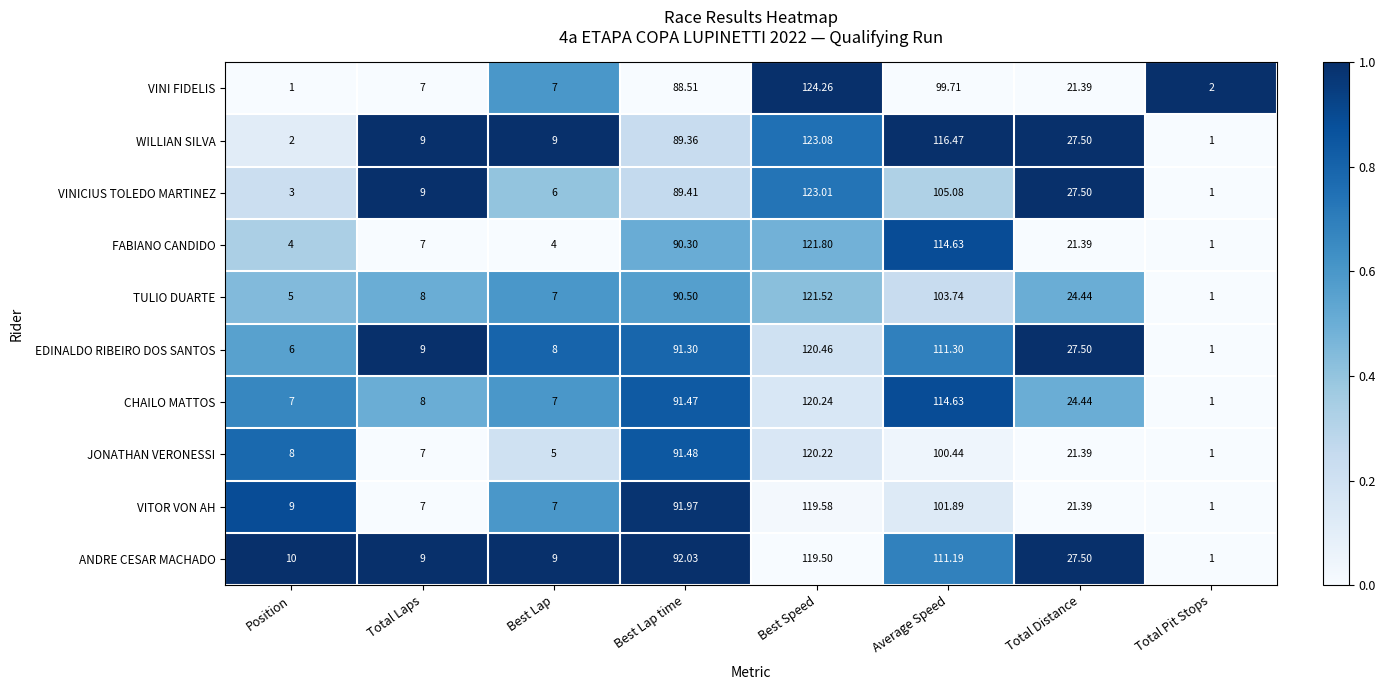

Rank the series at Best Lap time from highest to lowest value.

ANDRE CESAR MACHADO, VITOR VON AH, JONATHAN VERONESSI, CHAILO MATTOS, EDINALDO RIBEIRO DOS SANTOS, TULIO DUARTE, FABIANO CANDIDO, VINICIUS TOLEDO MARTINEZ, WILLIAN SILVA, VINI FIDELIS